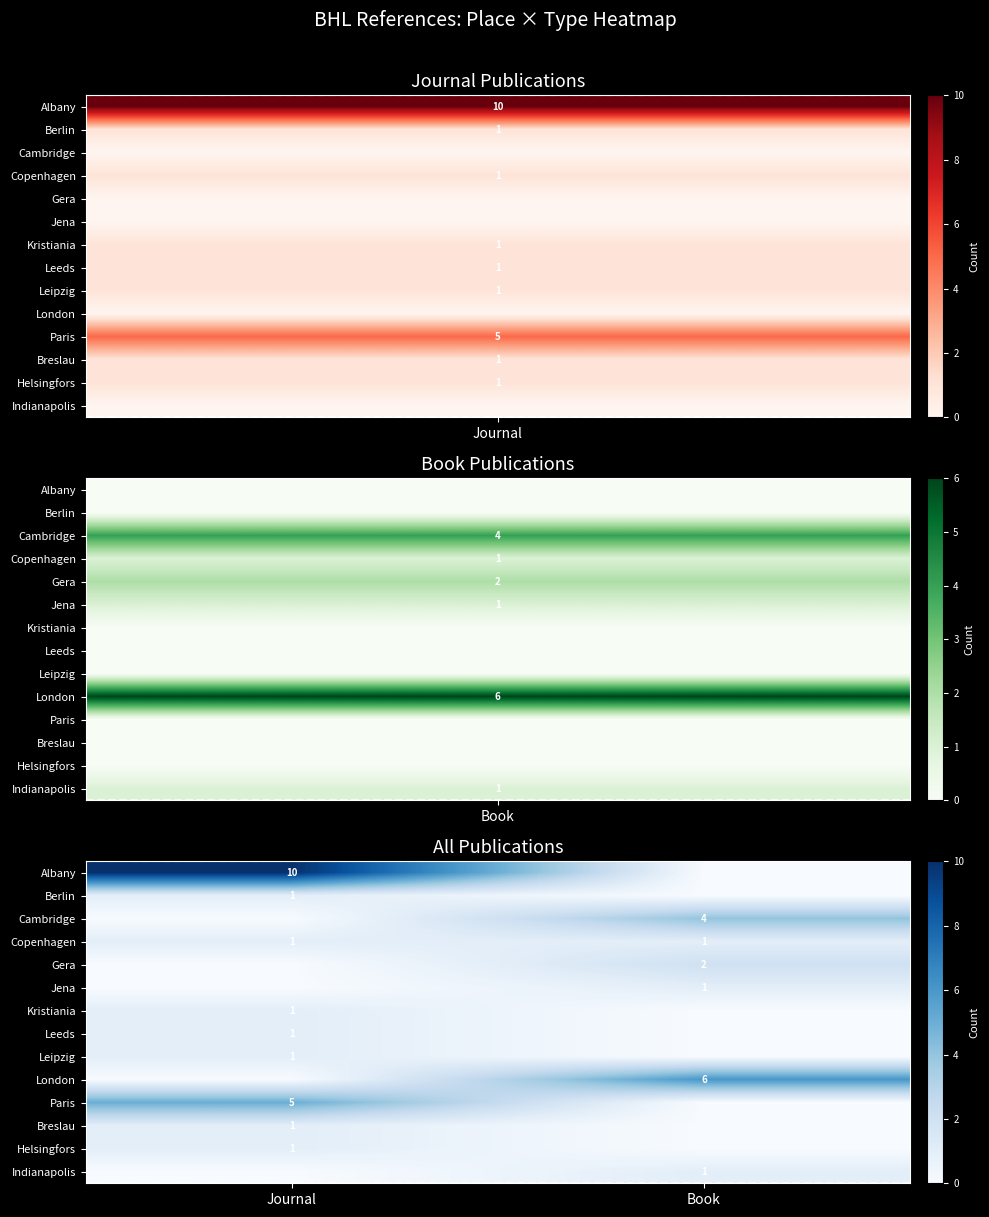

Is it true that Paris equals 9 at Journal?

False